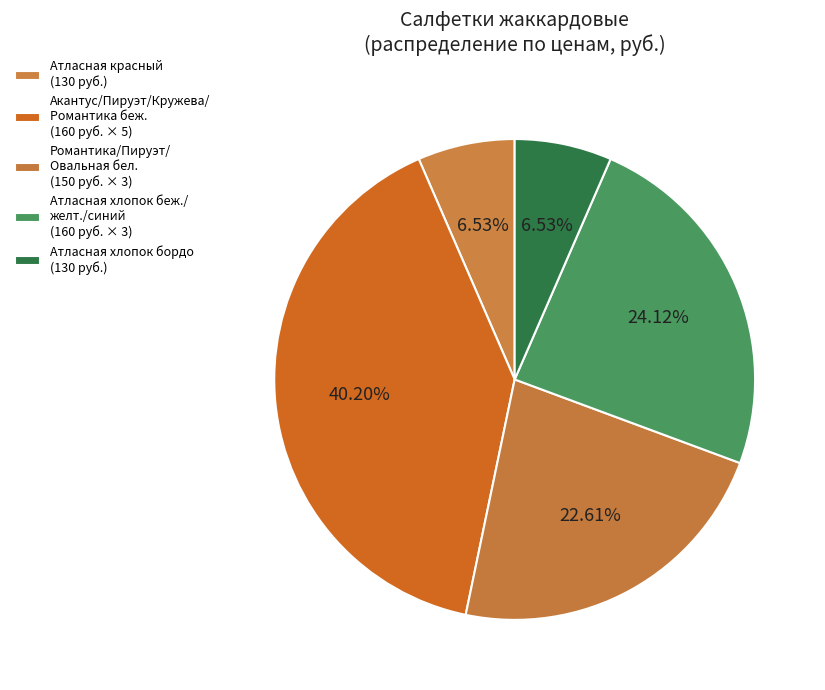

Does any single category account for the majority?

No